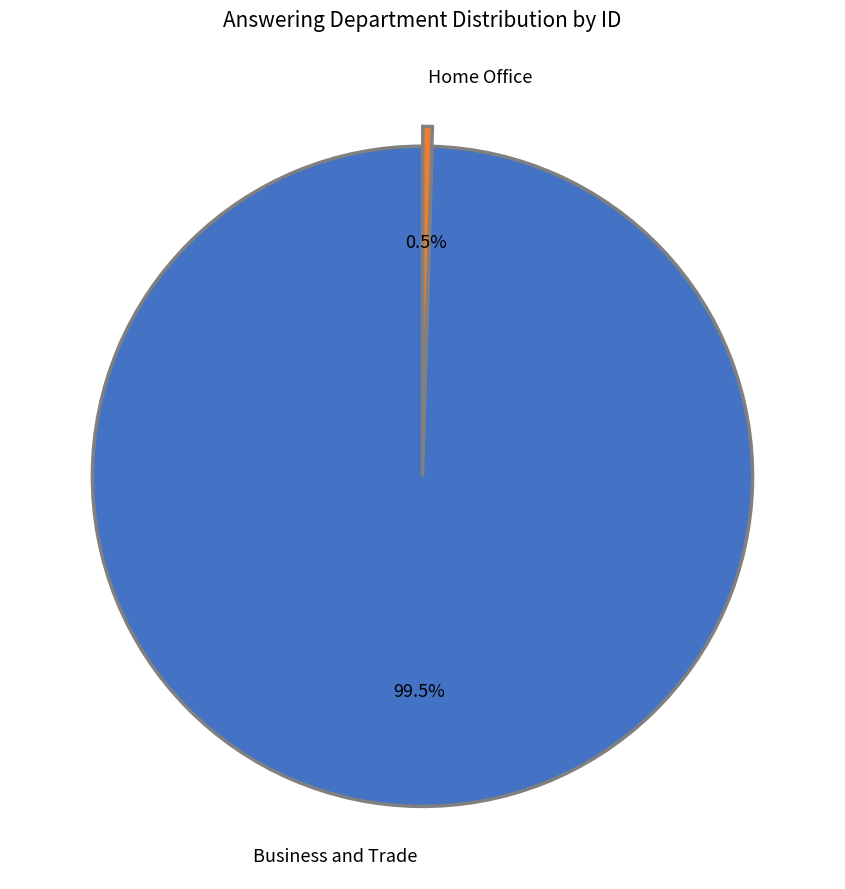

Rank the categories by value from highest to lowest.

Business and Trade, Home Office